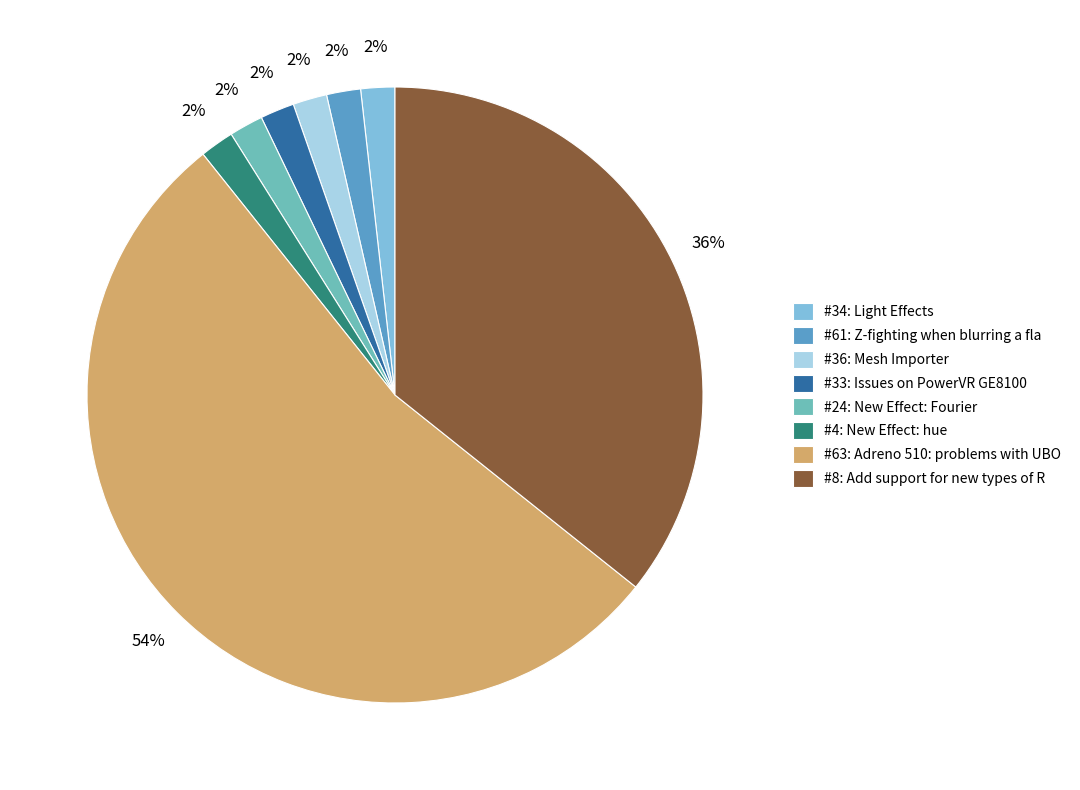

To the nearest percent, what is the average slice percentage?

12%